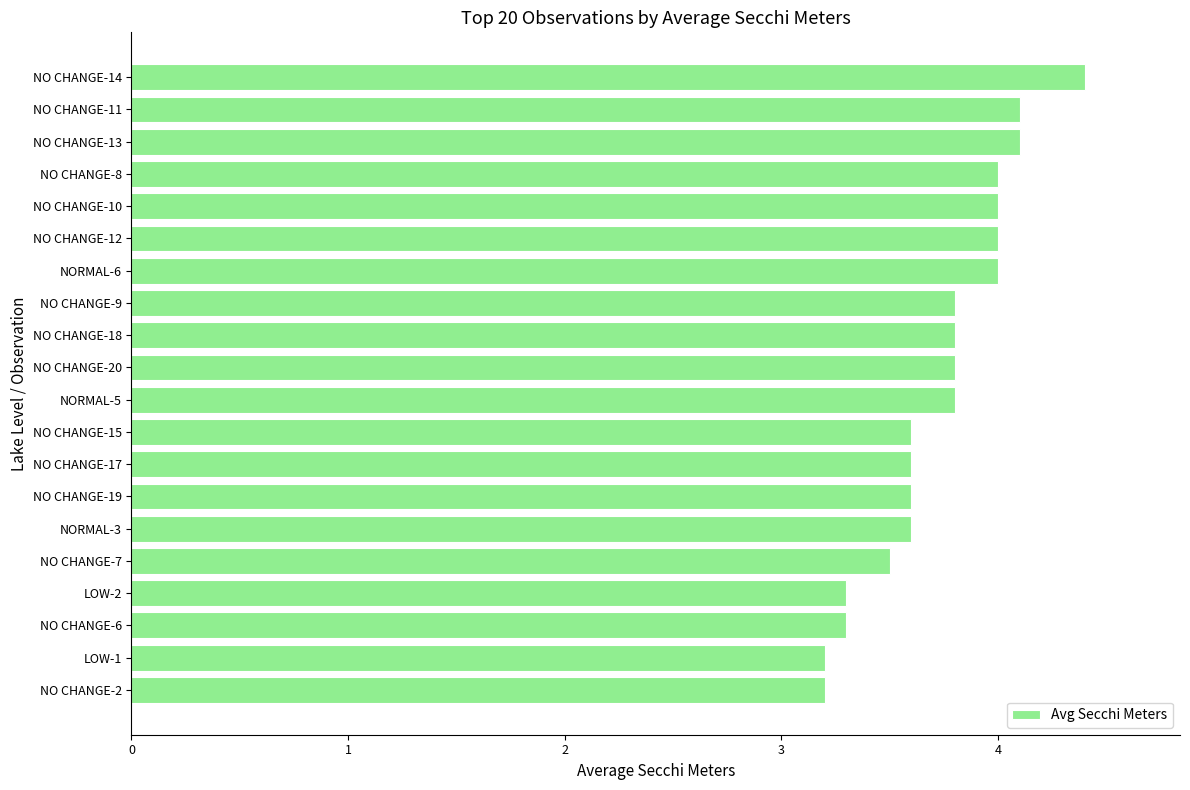

Reading top to bottom, extract all data points from this chart.

4.4	4.1	4.1	4.0	4.0	4.0	4.0	3.8	3.8	3.8	3.8	3.6	3.6	3.6	3.6	3.5	3.3	3.3	3.2	3.2